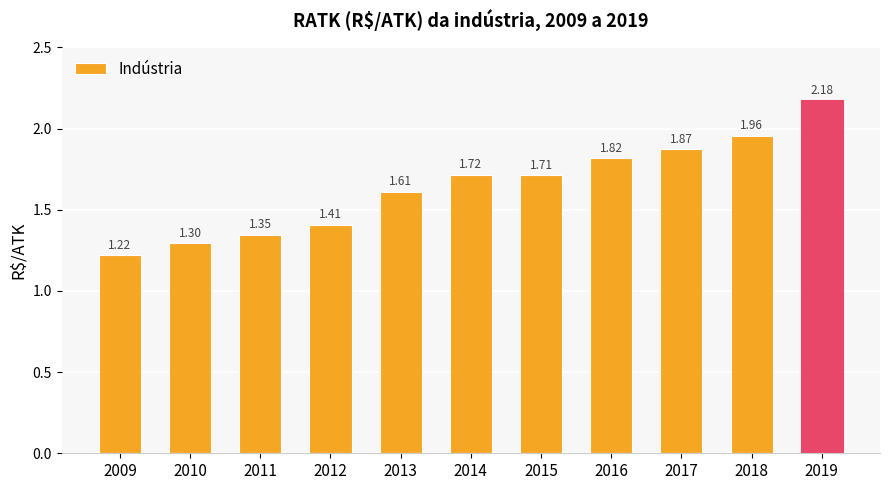

List the labels in order of value, largest first.

2019, 2018, 2017, 2016, 2014, 2015, 2013, 2012, 2011, 2010, 2009